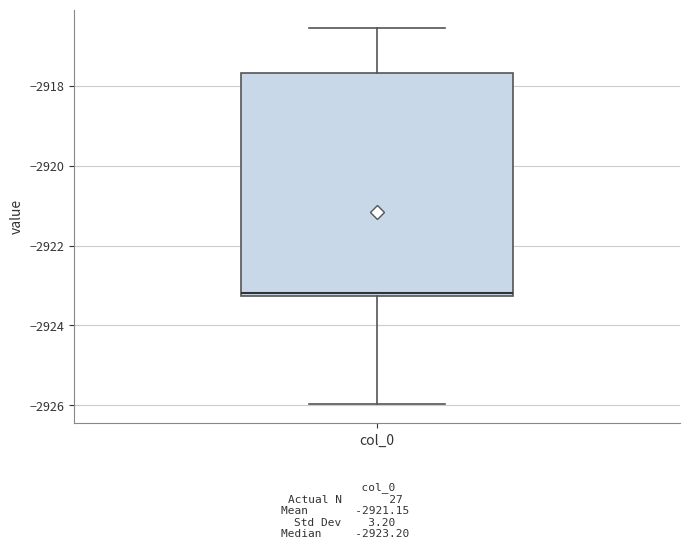

Transcribe this box plot: give where the median line is, the range the box spans, and where the two whiskers end, as read against the y-axis. The values are not printed on the chart, so give them approximately, as read against the axis.

median -2923.2 (just above the box's lower edge), box -2923.2 to -2917.6, whiskers -2926.0 to -2916.6